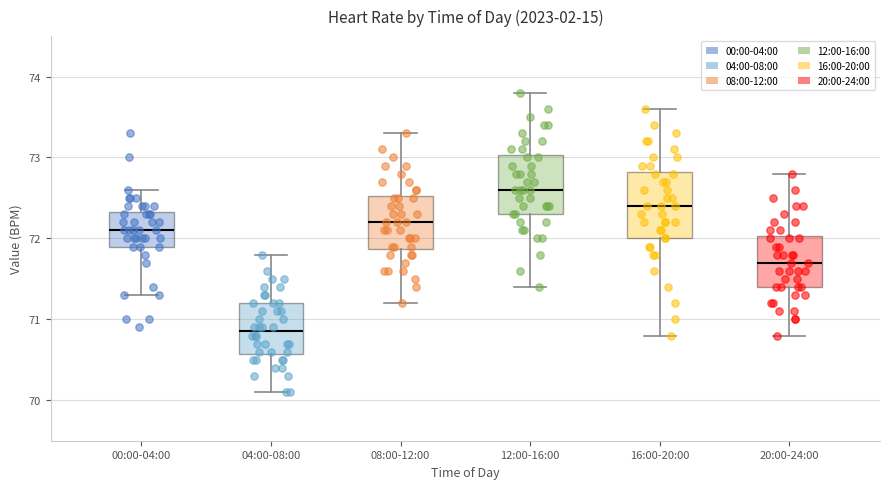

Reading left to right, transcribe this box plot: for each box, give where its median line is, the range the box spans, and where its two whiskers end, as read against the y-axis. The values are not printed on the chart, so give them approximately, as read against the axis.

00:00-04:00: median 72.1, box 71.9 to 72.3, whiskers 71.3 to 72.6
04:00-08:00: median 70.9, box 70.6 to 71.2, whiskers 70.1 to 71.8
08:00-12:00: median 72.2, box 71.9 to 72.5, whiskers 71.2 to 73.3
12:00-16:00: median 72.6, box 72.3 to 73.0, whiskers 71.4 to 73.8
16:00-20:00: median 72.4, box 72.0 to 72.8, whiskers 70.8 to 73.6
20:00-24:00: median 71.7, box 71.4 to 72.0, whiskers 70.8 to 72.8